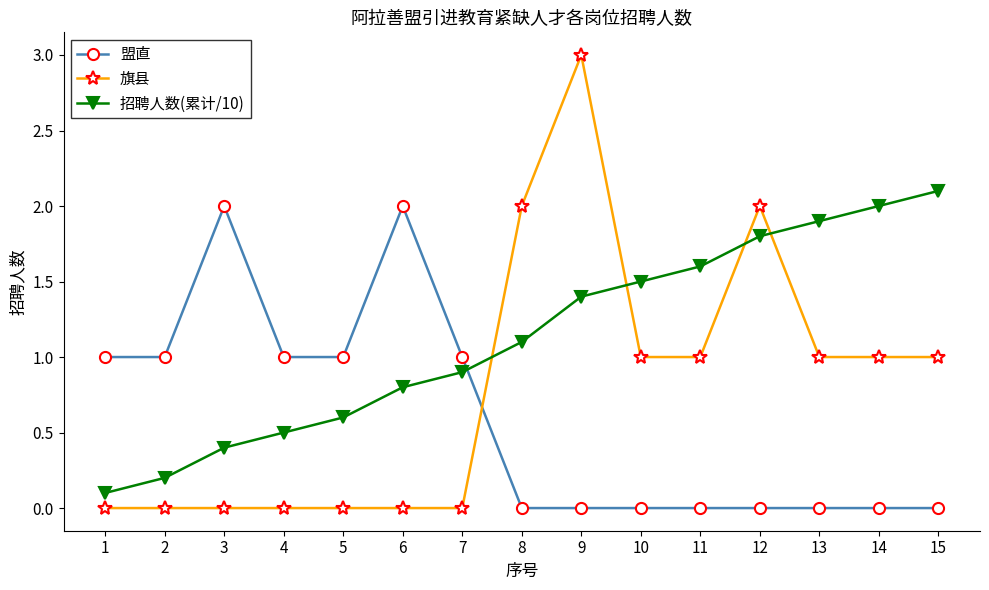

Where is the first local maximum for 盟直?

3